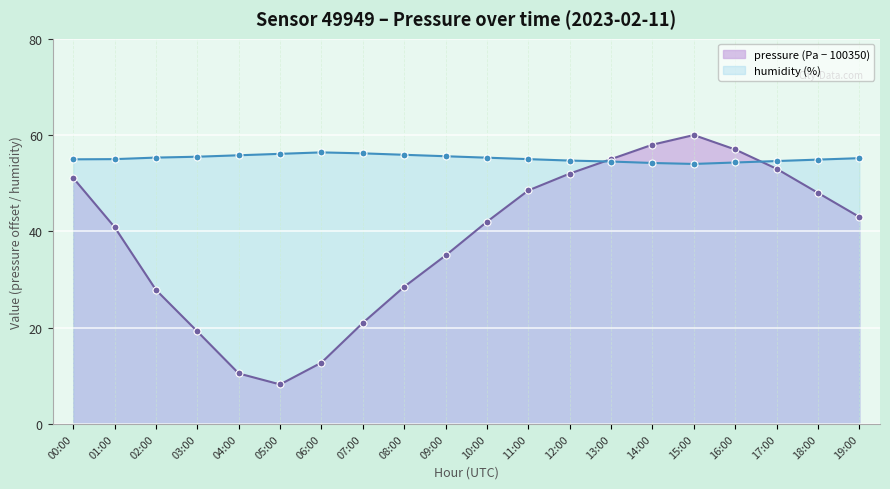

True or false: pressure has more than 1 points higher than both neighbors.

False